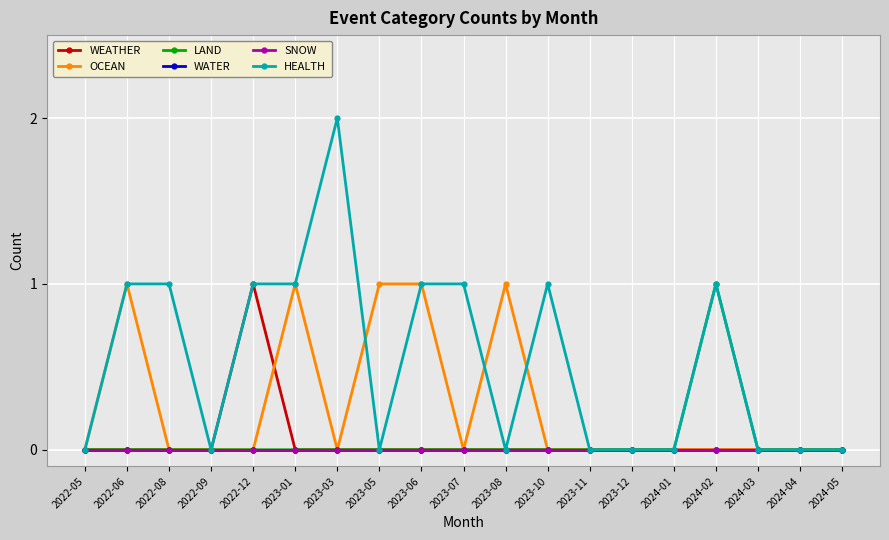

Does the chart have visible grid lines?

Yes